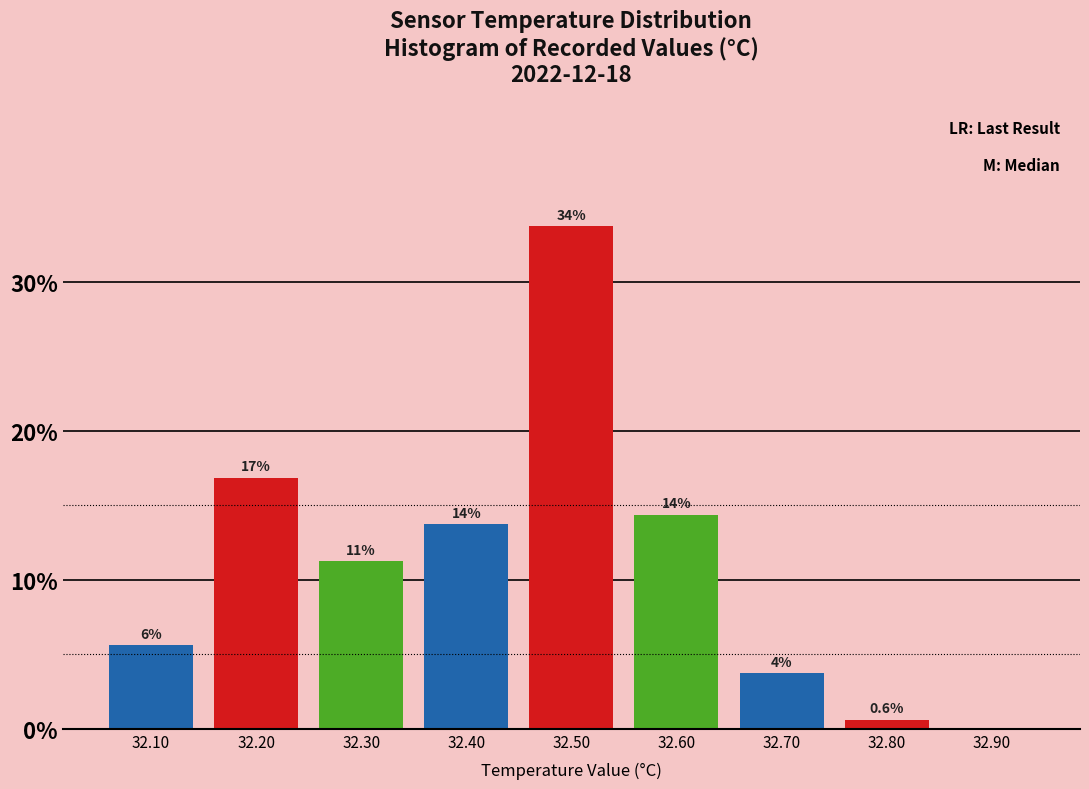

Are the bars horizontal?

No